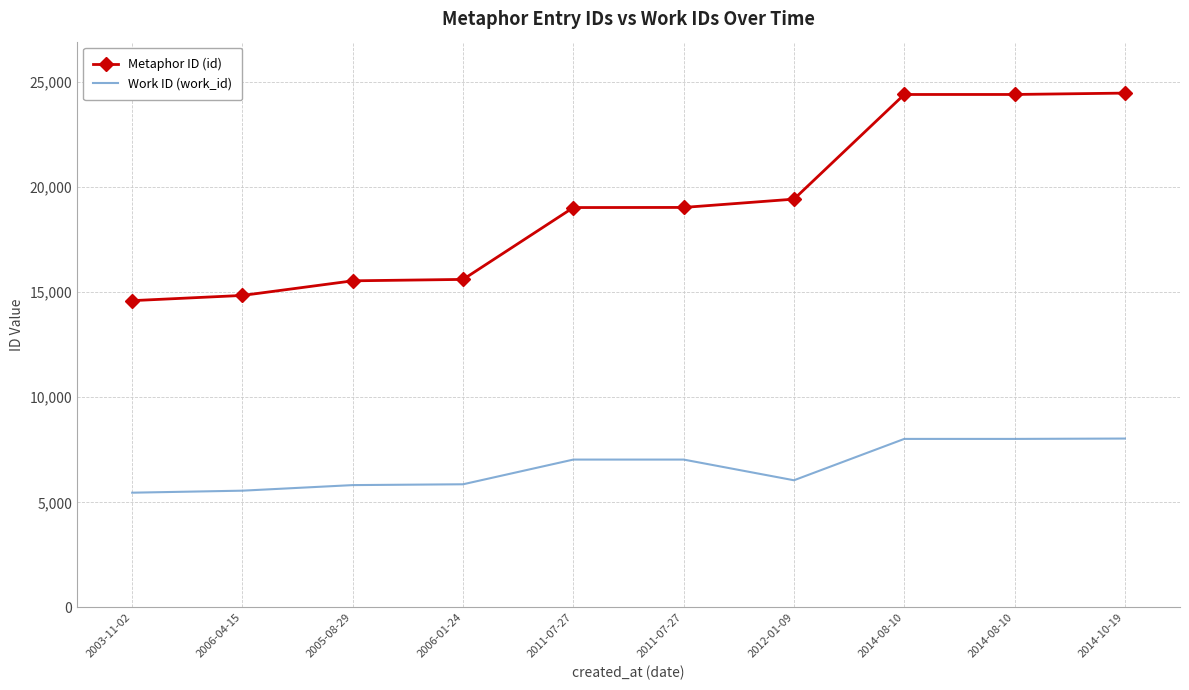

The Work ID (work_id) series shows 7335 at 2006-04-15. True or false?

False